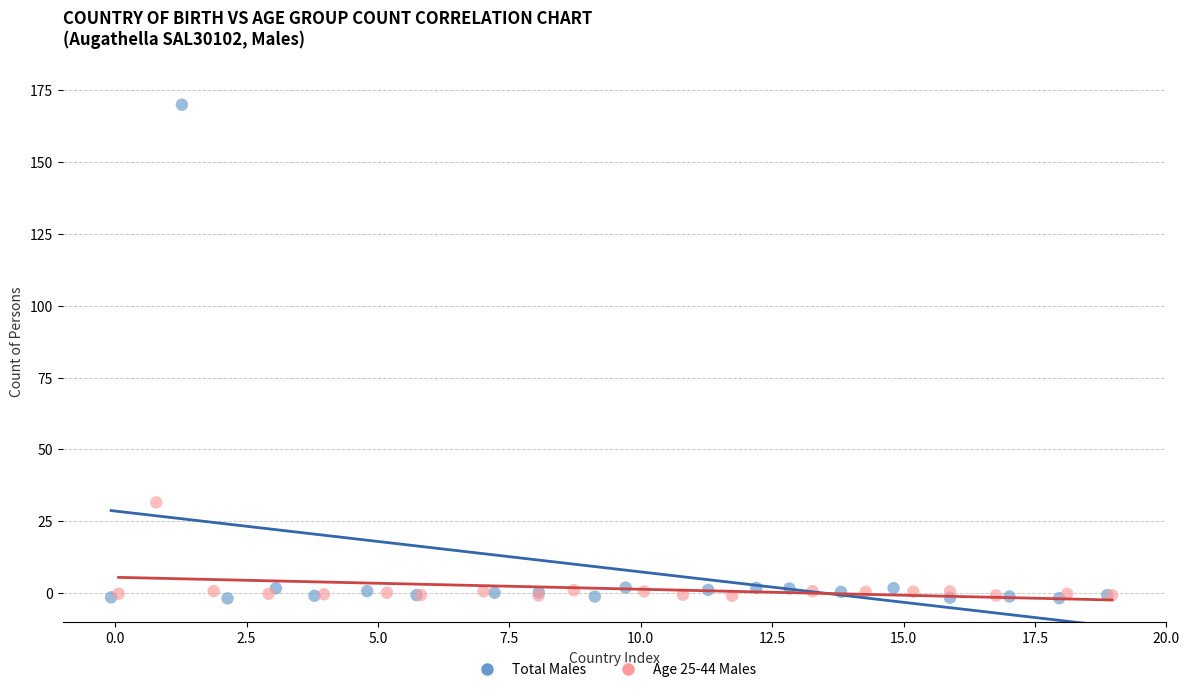

Which series has the widest spread of Y values?

Total Males